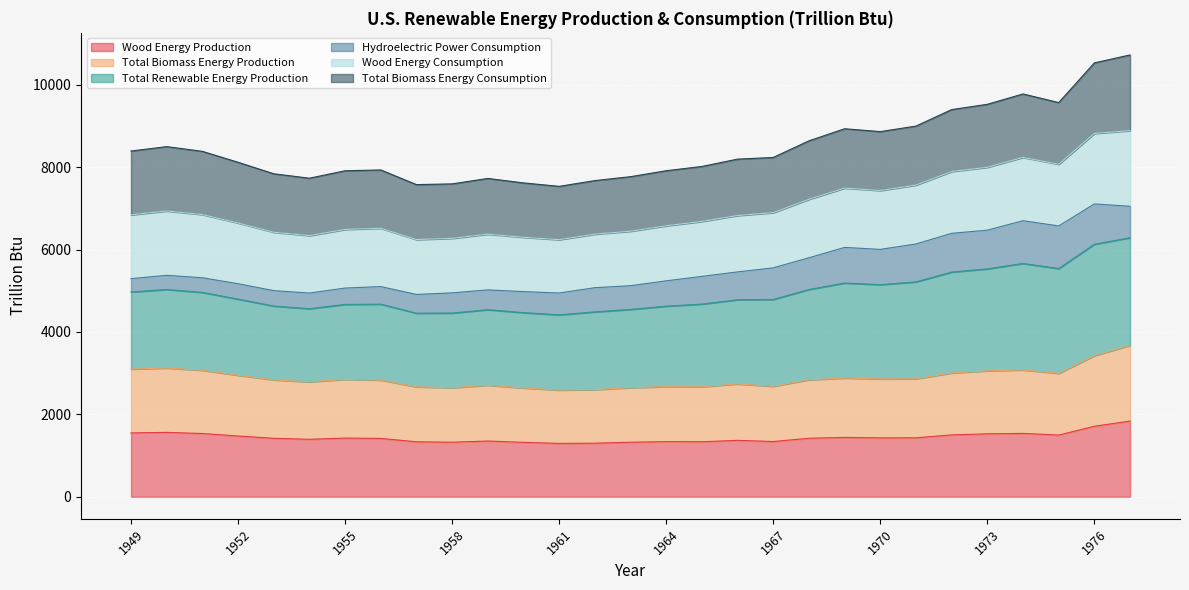

Does the chart display data point markers on the line(s)?

No